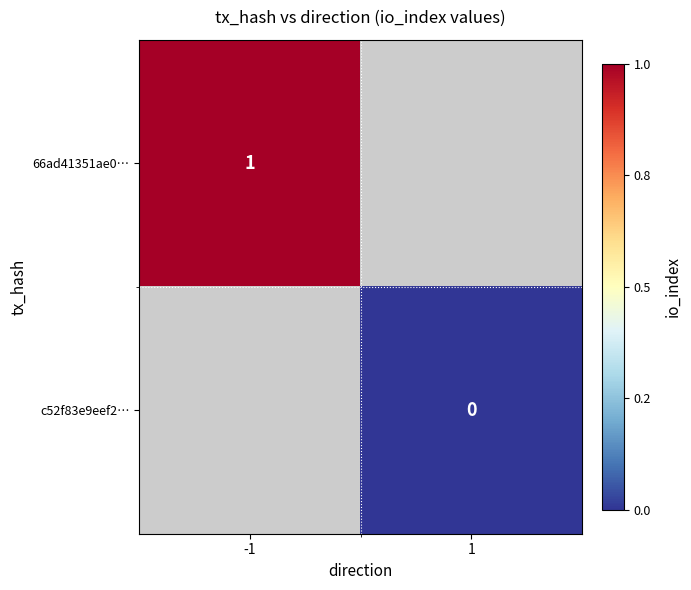

True or false: 66ad41351ae0… has a value of 0 at -1.

False